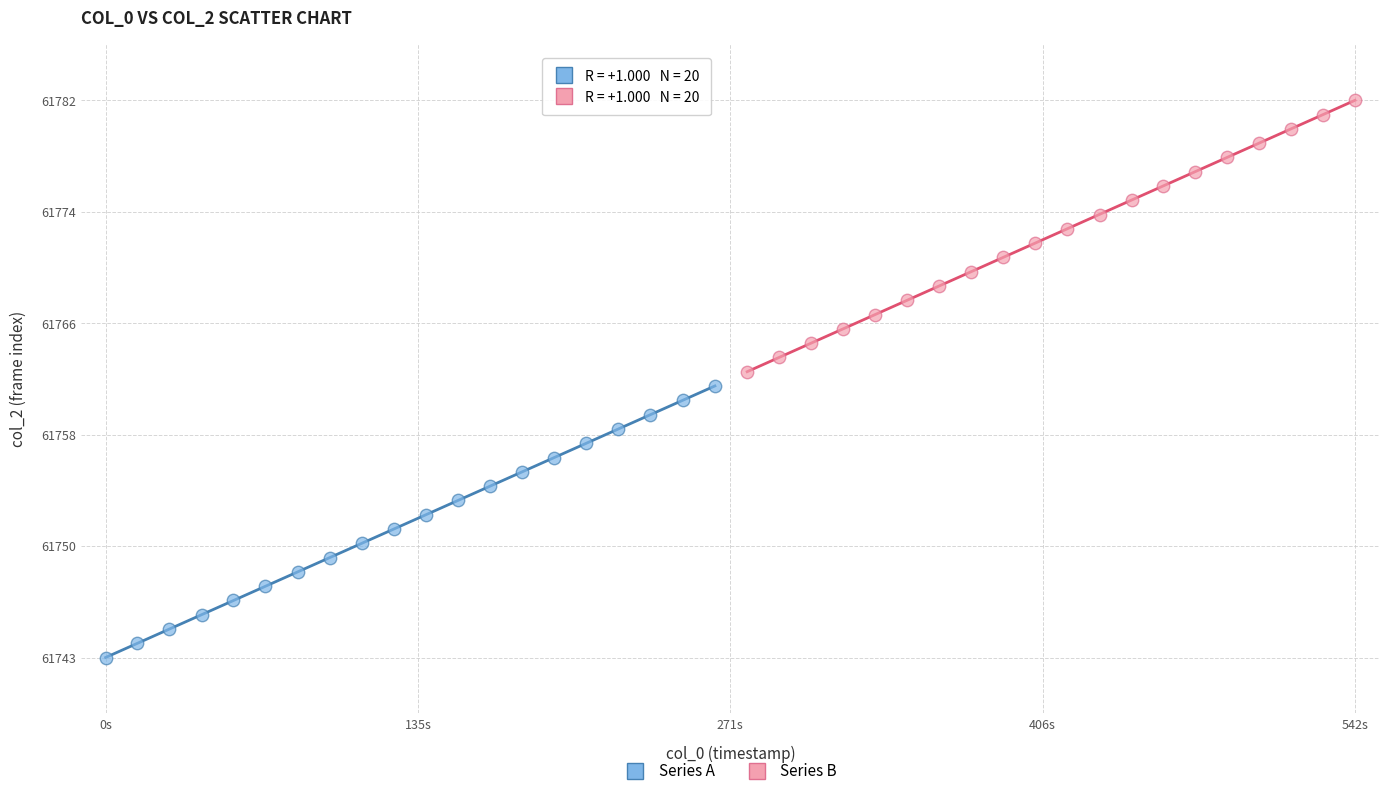

What are all the series names shown in the legend?

Series A, Series B